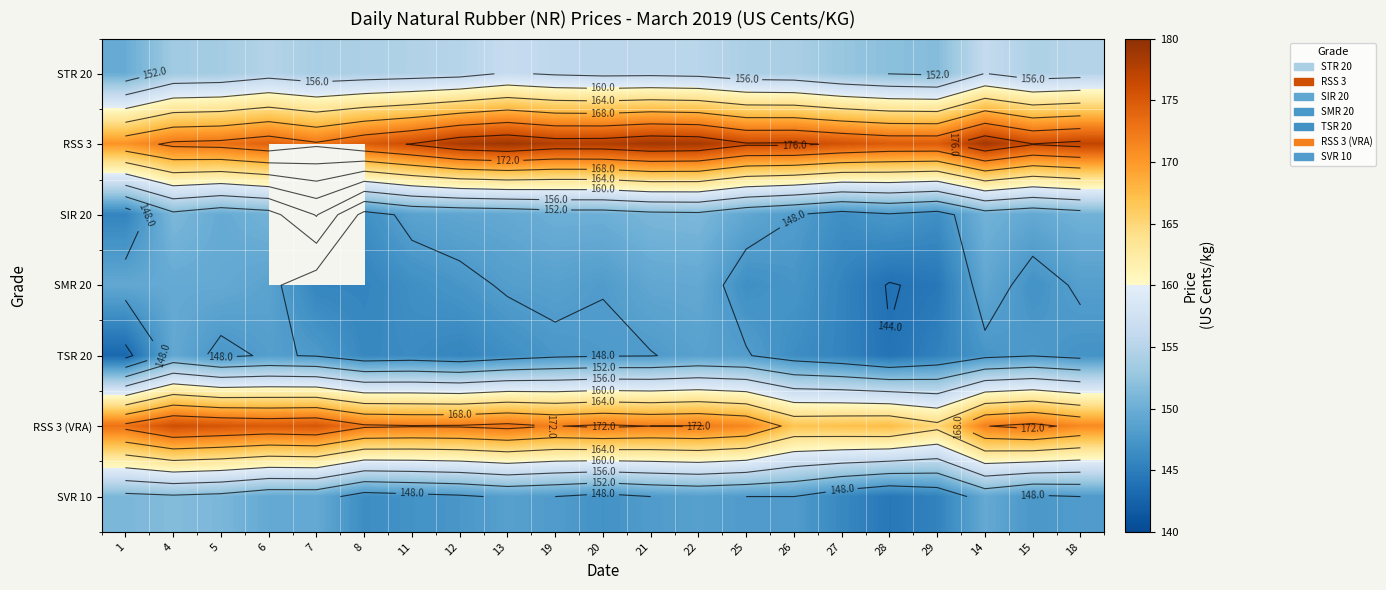

What is the difference between the SVR 10 values at 11 and 26?

1.0